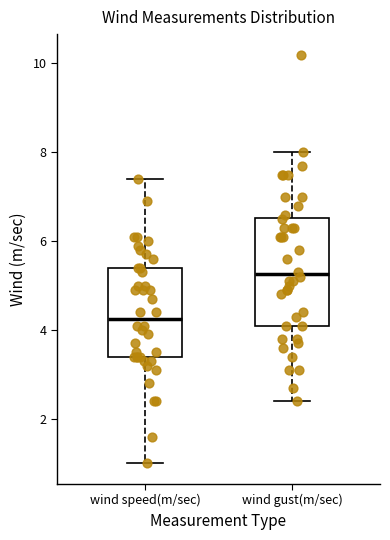

Which box has the lowest median line?

wind speed(m/sec)